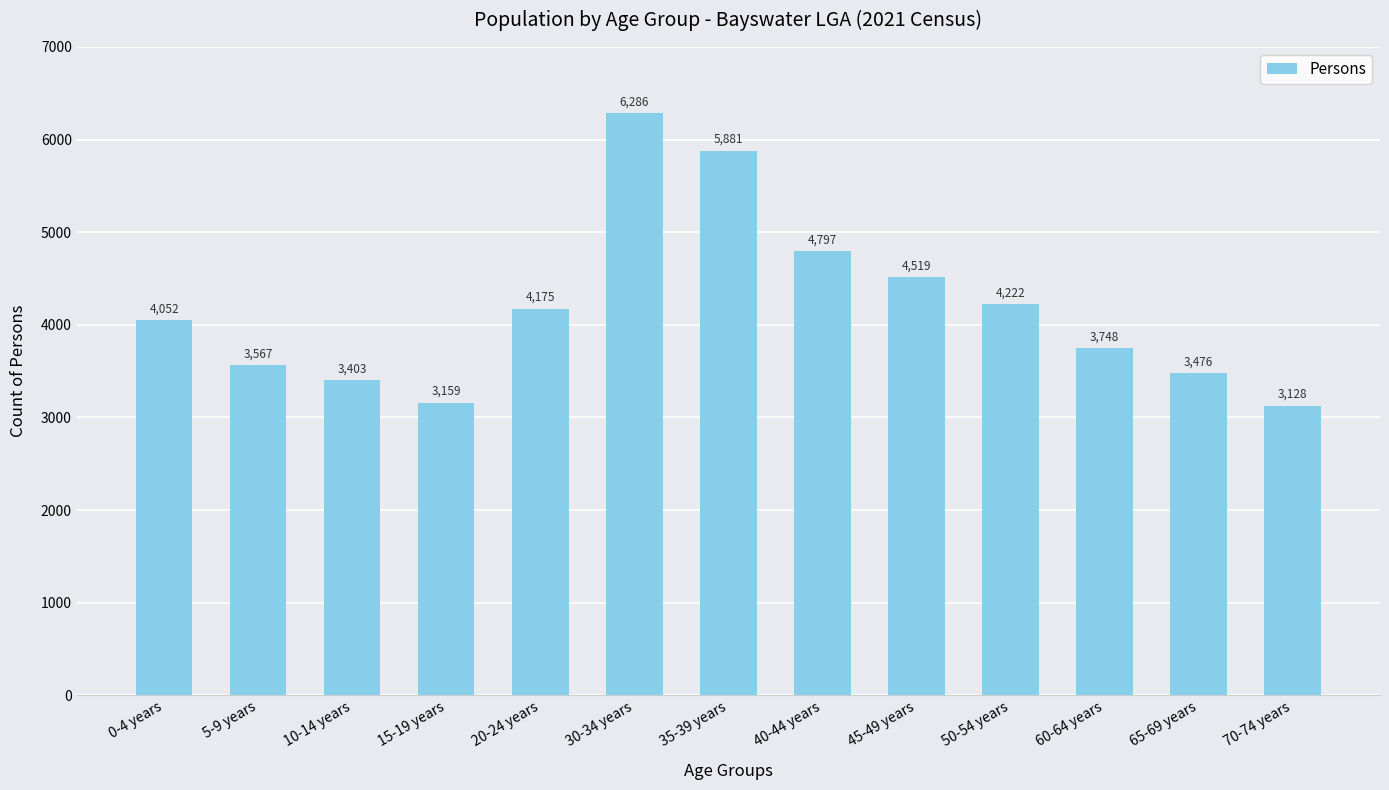

What is the greatest value displayed?

6286